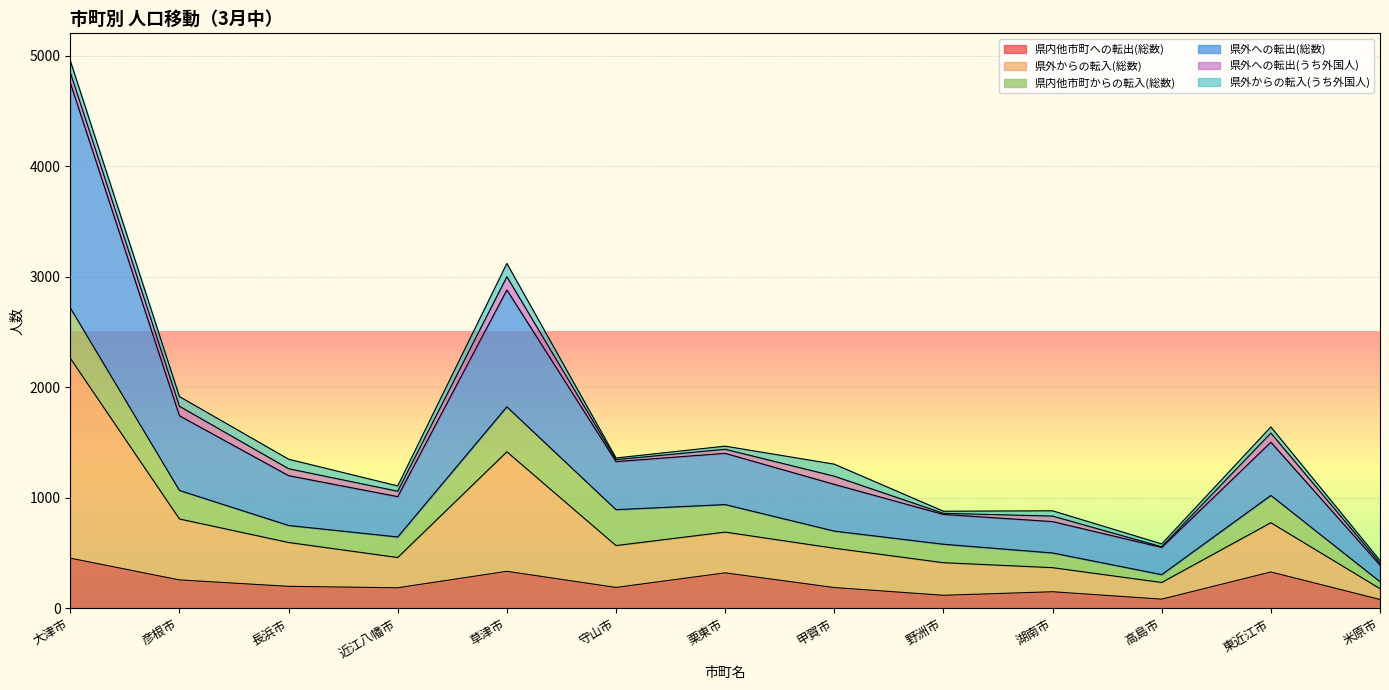

At how many categories does at least one series exceed 3871?

1